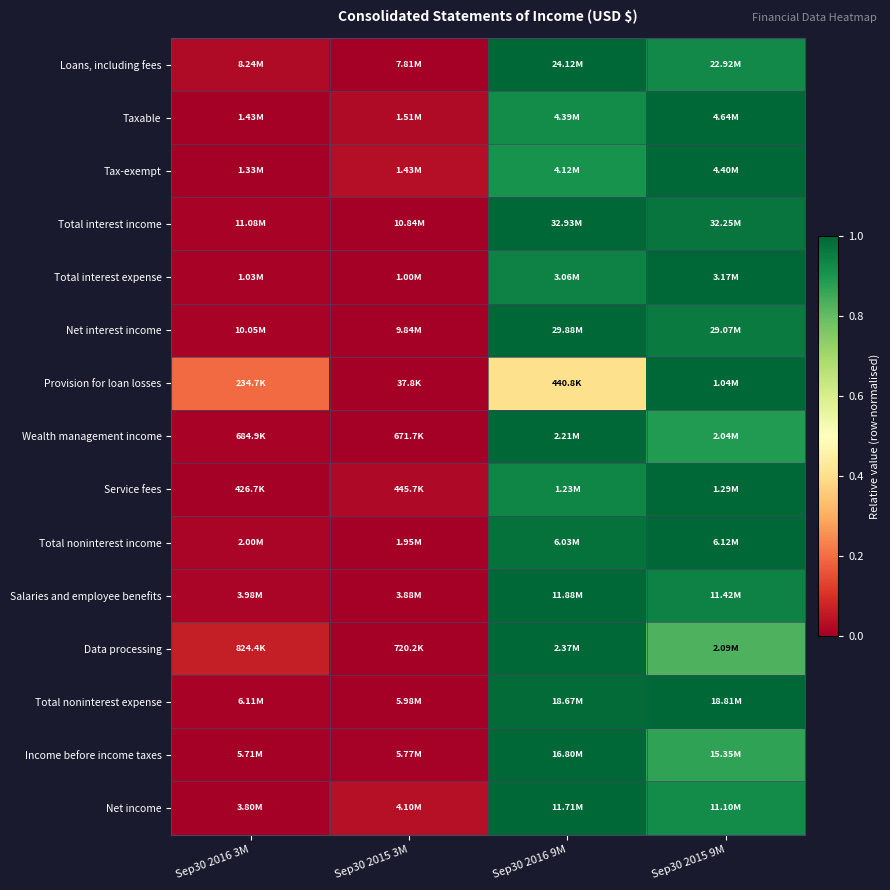

Reading right to left, extract all data points from this chart.

Loans, including fees: Sep30 2015 9M=0.9	Sep30 2016 9M=1.0	Sep30 2015 3M=0.0	Sep30 2016 3M=0.0
Taxable: Sep30 2015 9M=1.0	Sep30 2016 9M=0.9	Sep30 2015 3M=0.0	Sep30 2016 3M=0.0
Tax-exempt: Sep30 2015 9M=1.0	Sep30 2016 9M=0.9	Sep30 2015 3M=0.0	Sep30 2016 3M=0.0
Total interest income: Sep30 2015 9M=1.0	Sep30 2016 9M=1.0	Sep30 2015 3M=0.0	Sep30 2016 3M=0.0
Total interest expense: Sep30 2015 9M=1.0	Sep30 2016 9M=0.9	Sep30 2015 3M=0.0	Sep30 2016 3M=0.0
Net interest income: Sep30 2015 9M=1.0	Sep30 2016 9M=1.0	Sep30 2015 3M=0.0	Sep30 2016 3M=0.0
Provision for loan losses: Sep30 2015 9M=1.0	Sep30 2016 9M=0.4	Sep30 2015 3M=0.0	Sep30 2016 3M=0.2
Wealth management income: Sep30 2015 9M=0.9	Sep30 2016 9M=1.0	Sep30 2015 3M=0.0	Sep30 2016 3M=0.0
Service fees: Sep30 2015 9M=1.0	Sep30 2016 9M=0.9	Sep30 2015 3M=0.0	Sep30 2016 3M=0.0
Total noninterest income: Sep30 2015 9M=1.0	Sep30 2016 9M=1.0	Sep30 2015 3M=0.0	Sep30 2016 3M=0.0
Salaries and employee benefits: Sep30 2015 9M=0.9	Sep30 2016 9M=1.0	Sep30 2015 3M=0.0	Sep30 2016 3M=0.0
Data processing: Sep30 2015 9M=0.8	Sep30 2016 9M=1.0	Sep30 2015 3M=0.0	Sep30 2016 3M=0.1
Total noninterest expense: Sep30 2015 9M=1.0	Sep30 2016 9M=1.0	Sep30 2015 3M=0.0	Sep30 2016 3M=0.0
Income before income taxes: Sep30 2015 9M=0.9	Sep30 2016 9M=1.0	Sep30 2015 3M=0.0	Sep30 2016 3M=0.0
Net income: Sep30 2015 9M=0.9	Sep30 2016 9M=1.0	Sep30 2015 3M=0.0	Sep30 2016 3M=0.0